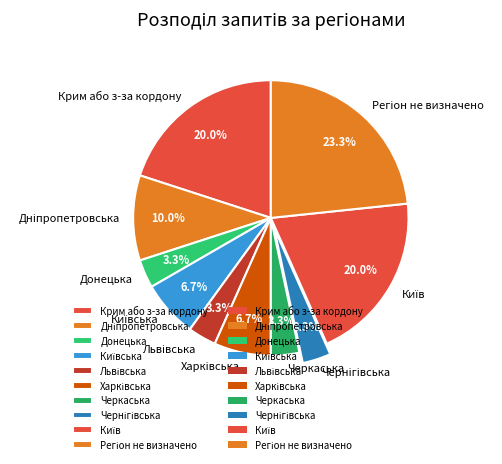

Does any single category account for the majority?

No